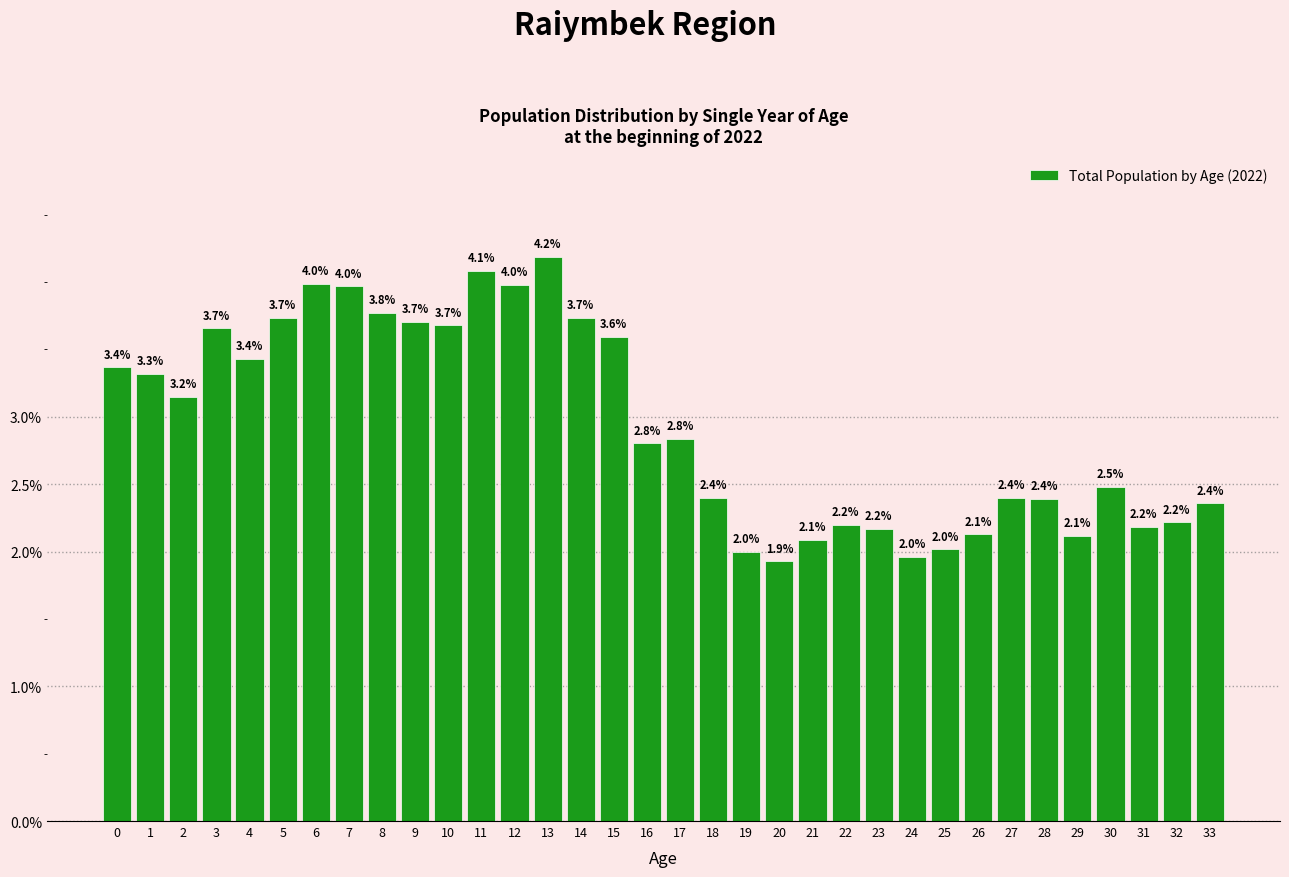

Reading left to right, what are all the values shown in this chart?

3.4	3.3	3.2	3.7	3.4	3.7	4.0	4.0	3.8	3.7	3.7	4.1	4.0	4.2	3.7	3.6	2.8	2.8	2.4	2.0	1.9	2.1	2.2	2.2	2.0	2.0	2.1	2.4	2.4	2.1	2.5	2.2	2.2	2.4